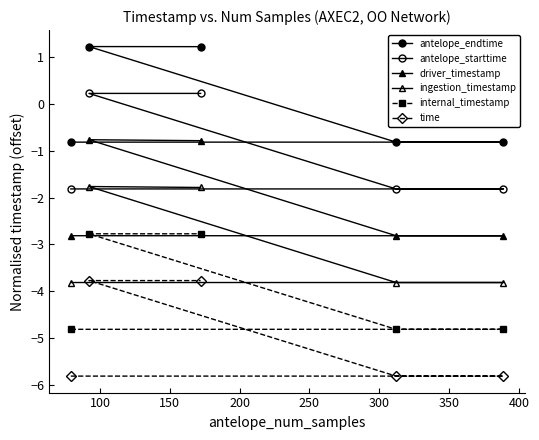

How many data points does each series have?

5